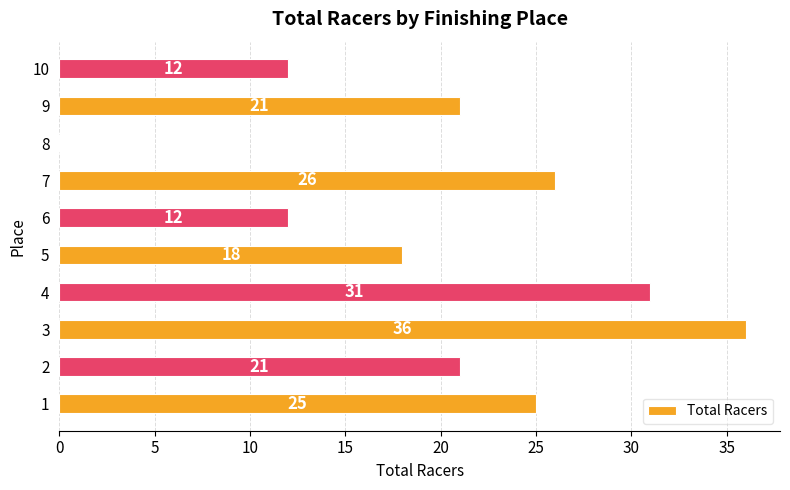

Which has a higher value, 9 or 5?

9